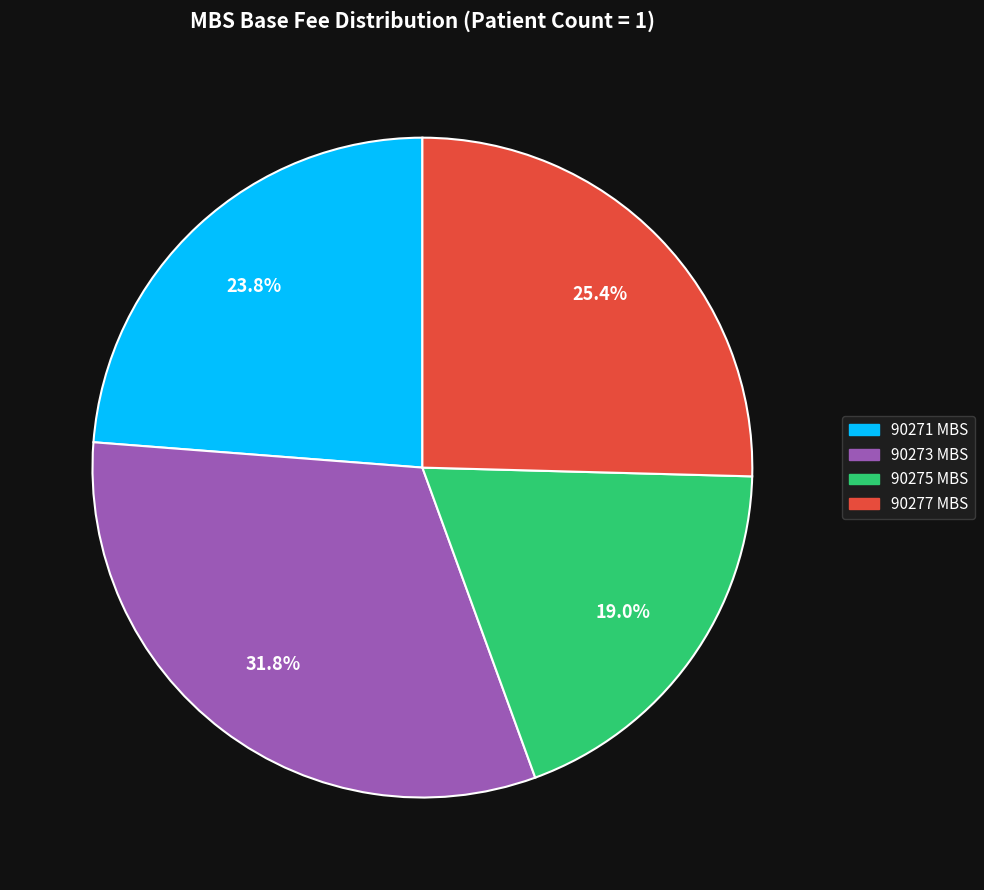

Is there a majority slice in this chart?

No